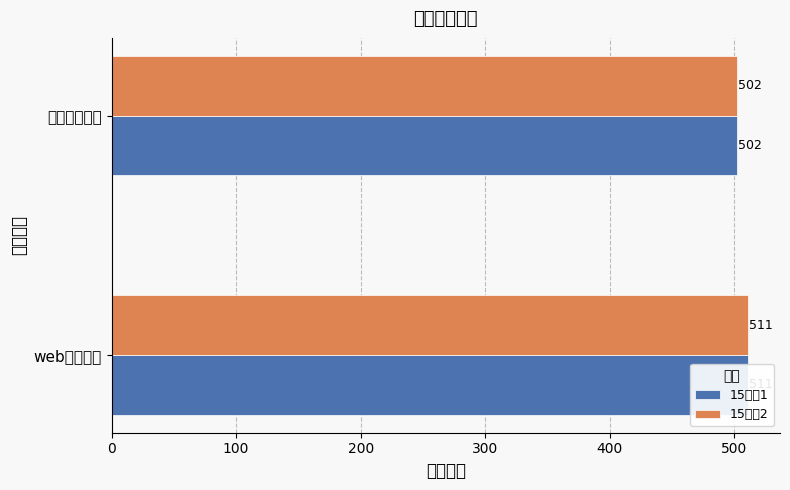

What is the approximate value of 15信计2 at 数学建模实训?

502